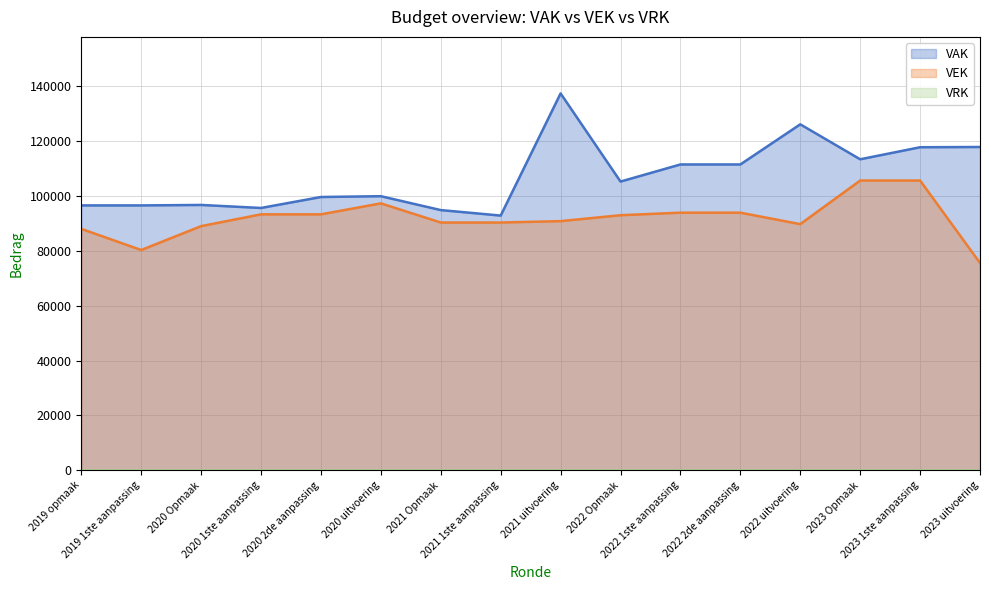

What is the label of the 16th point from the left?

2023 uitvoering